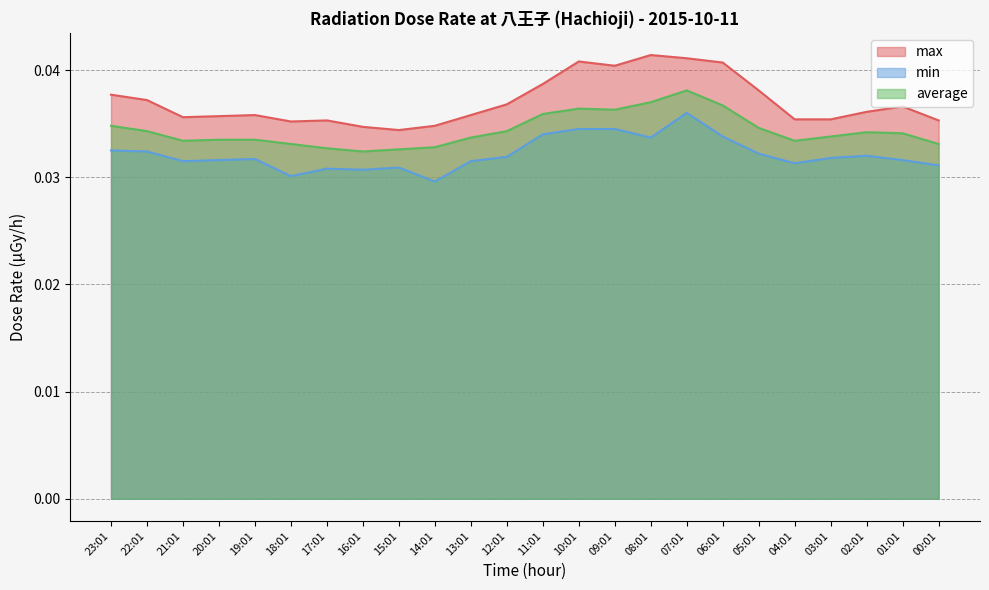

At which category does average reach its first local valley?

21:01